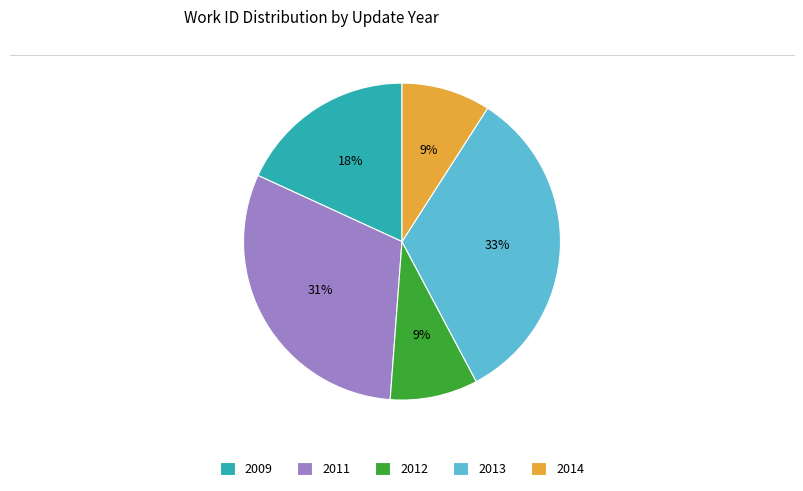

True or false: 2009 accounts for 9% of the total.

False